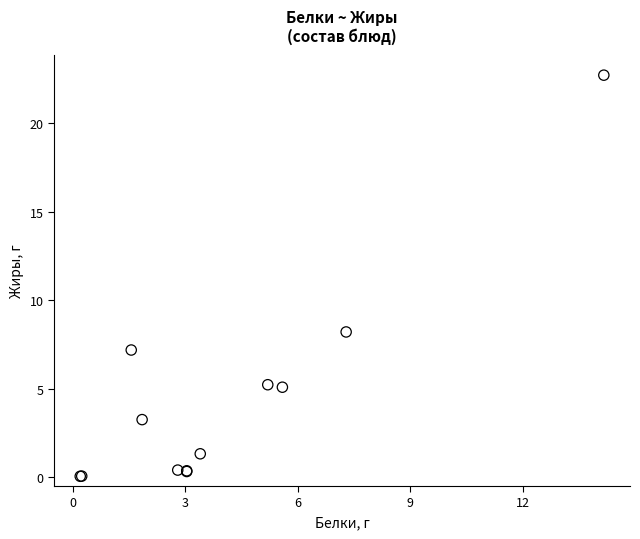

What Y value in the scatter plot is closest to 11?

8.2